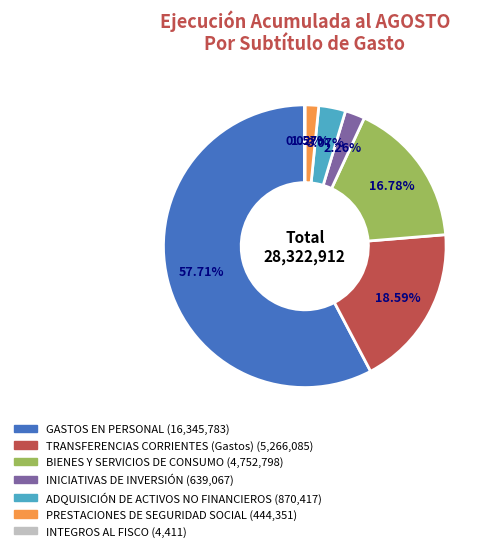

To the nearest percent, what is the difference between the BIENES Y SERVICIOS DE CONSUMO and ADQUISICIÓN DE ACTIVOS NO FINANCIEROS slice percentages?

14%